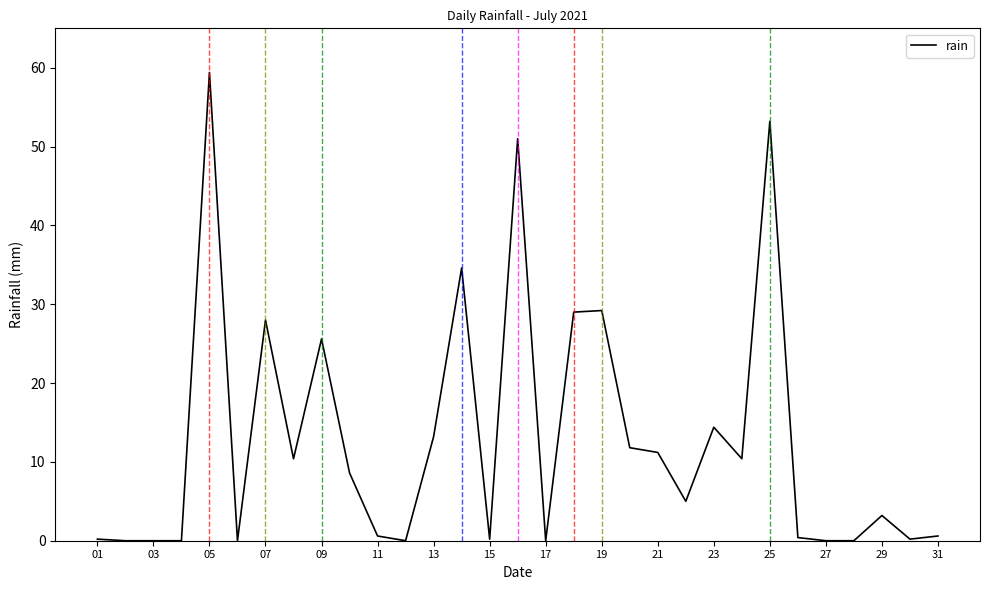

What is the difference between the maximum and minimum values?

59.4